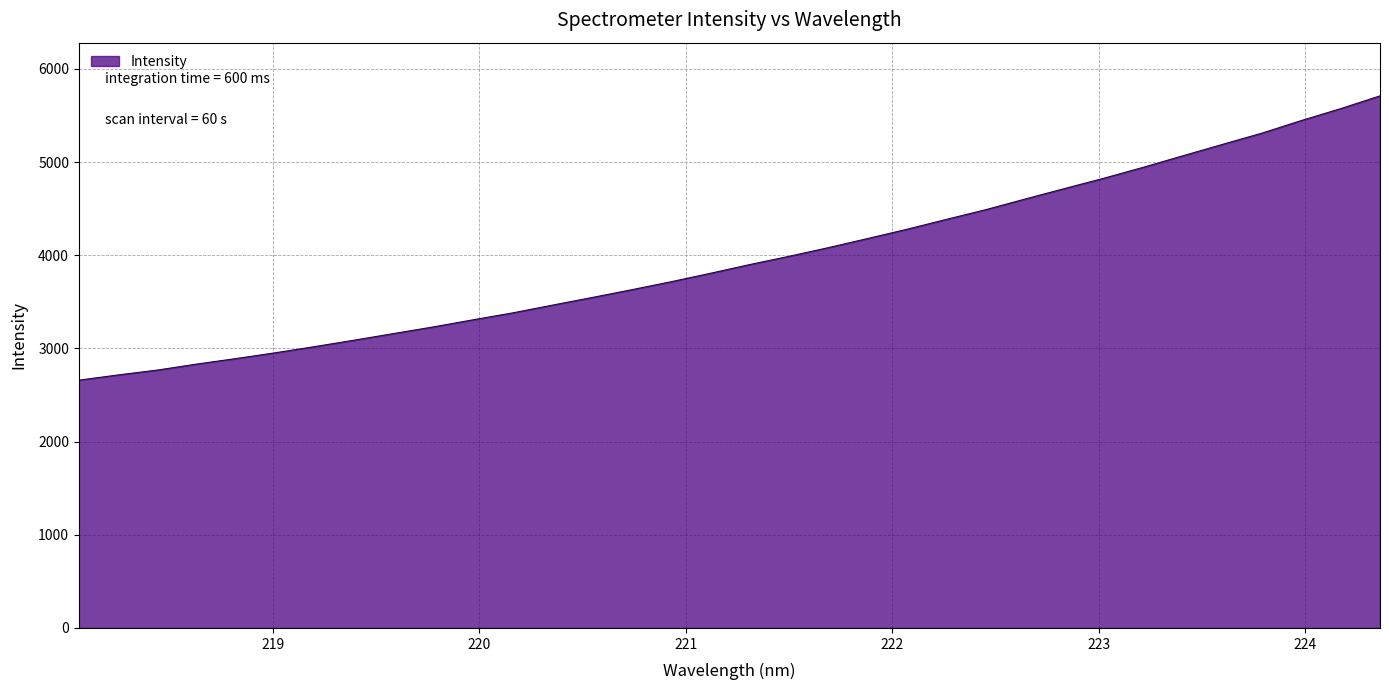

What is the maximum value shown in the chart?

5710.3